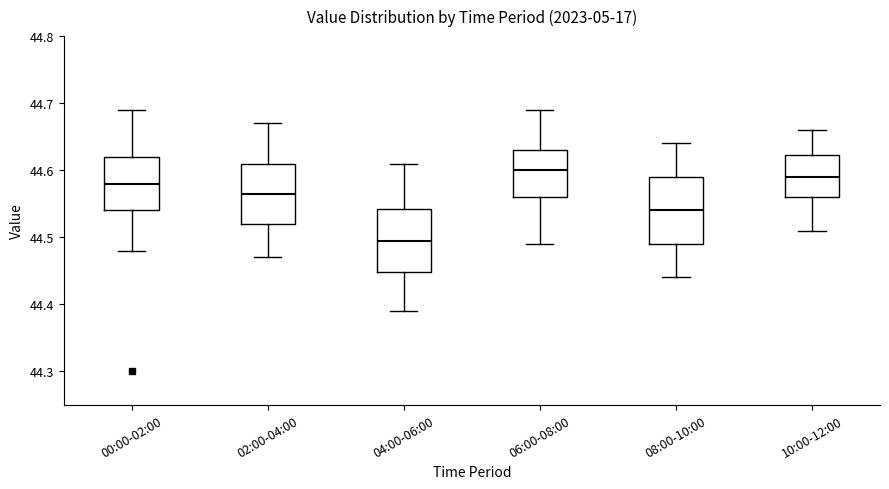

Reading left to right, transcribe this box plot: for each box, give where its median line is, the range the box spans, and where its two whiskers end, as read against the y-axis. The values are not printed on the chart, so give them approximately, as read against the axis.

00:00-02:00: median 44.58, box 44.54 to 44.62, whiskers 44.48 to 44.69
02:00-04:00: median 44.57, box 44.52 to 44.61, whiskers 44.47 to 44.67
04:00-06:00: median 44.50, box 44.45 to 44.54, whiskers 44.39 to 44.61
06:00-08:00: median 44.60, box 44.56 to 44.63, whiskers 44.49 to 44.69
08:00-10:00: median 44.54, box 44.49 to 44.59, whiskers 44.44 to 44.64
10:00-12:00: median 44.59, box 44.56 to 44.62, whiskers 44.51 to 44.66